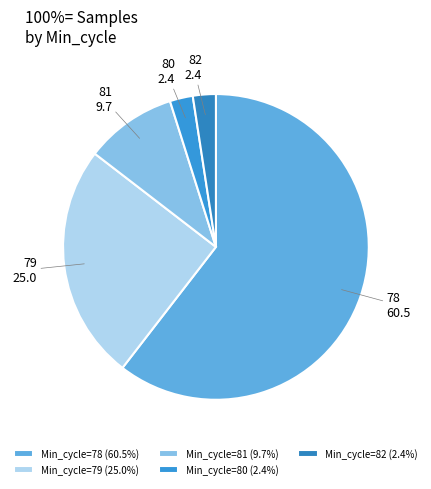

Count the number of slices in the pie.

5